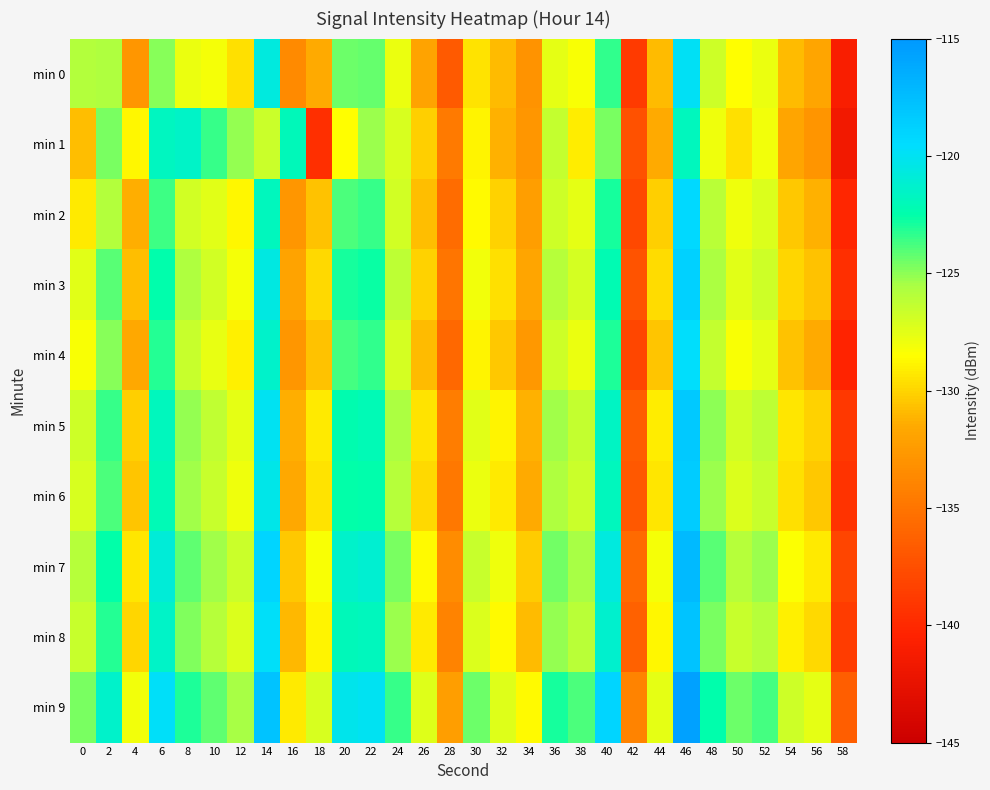

Reading left to right, extract all data points from this chart.

min 0: 0=-125.9	2=-125.7	4=-132.8	6=-124.9	8=-127.8	10=-128.2	12=-129.6	14=-120.7	16=-133.6	18=-131.4	20=-124.4	22=-124.3	24=-127.9	26=-131.9	28=-136.8	30=-129.5	32=-130.8	34=-133.0	36=-127.6	38=-128.3	40=-123.4	42=-138.8	44=-130.9	46=-119.9	48=-126.7	50=-128.6	52=-127.8	54=-130.9	56=-131.8	58=-141.0
min 1: 0=-130.7	2=-124.7	4=-128.8	6=-121.8	8=-121.5	10=-123.5	12=-125.1	14=-126.7	16=-122.0	18=-139.5	20=-128.5	22=-125.3	24=-127.1	26=-130.2	28=-134.6	30=-128.9	32=-131.2	34=-132.8	36=-126.4	38=-129.1	40=-124.7	42=-137.3	44=-131.5	46=-121.8	48=-127.9	50=-129.6	52=-128.1	54=-131.8	56=-132.9	58=-141.5
min 2: 0=-129.2	2=-125.8	4=-131.4	6=-123.6	8=-126.9	10=-127.5	12=-128.8	14=-121.9	16=-132.7	18=-130.6	20=-123.8	22=-123.5	24=-126.9	26=-130.8	28=-135.6	30=-128.7	32=-130.1	34=-132.3	36=-126.8	38=-127.6	40=-122.9	42=-137.9	44=-130.2	46=-119.3	48=-126.1	50=-128.0	52=-127.3	54=-130.4	56=-131.2	58=-140.1
min 3: 0=-127.5	2=-124.1	4=-130.8	6=-122.4	8=-125.7	10=-126.9	12=-128.2	14=-120.6	16=-131.9	18=-129.8	20=-122.9	22=-122.7	24=-126.2	26=-130.1	28=-135.0	30=-128.1	32=-129.6	34=-131.8	36=-126.0	38=-127.0	40=-122.2	42=-137.2	44=-129.7	46=-118.8	48=-125.6	50=-127.5	52=-126.8	54=-129.9	56=-130.7	58=-139.6
min 4: 0=-128.3	2=-124.9	4=-131.6	6=-123.2	8=-126.5	10=-127.7	12=-129.0	14=-121.4	16=-132.7	18=-130.6	20=-123.7	22=-123.4	24=-127.0	26=-130.9	28=-135.8	30=-128.9	32=-130.4	34=-132.6	36=-126.8	38=-127.8	40=-123.0	42=-138.0	44=-130.5	46=-119.6	48=-126.4	50=-128.3	52=-127.6	54=-130.7	56=-131.5	58=-140.4
min 5: 0=-126.8	2=-123.5	4=-130.2	6=-121.8	8=-125.1	10=-126.3	12=-127.6	14=-120.0	16=-131.3	18=-129.2	20=-122.3	22=-122.1	24=-125.6	26=-129.5	28=-134.4	30=-127.5	32=-128.9	34=-131.2	36=-125.4	38=-126.4	40=-121.6	42=-136.6	44=-129.1	46=-118.2	48=-125.0	50=-126.9	52=-126.2	54=-129.3	56=-130.1	58=-139.0
min 6: 0=-127.1	2=-123.8	4=-130.5	6=-122.1	8=-125.4	10=-126.6	12=-127.9	14=-120.3	16=-131.6	18=-129.5	20=-122.6	22=-122.4	24=-125.9	26=-129.8	28=-134.7	30=-127.8	32=-129.2	34=-131.5	36=-125.7	38=-126.7	40=-121.9	42=-136.9	44=-129.4	46=-118.5	48=-125.3	50=-127.2	52=-126.5	54=-129.6	56=-130.4	58=-139.3
min 7: 0=-125.9	2=-122.6	4=-129.3	6=-120.9	8=-124.2	10=-125.4	12=-126.7	14=-119.1	16=-130.4	18=-128.3	20=-121.4	22=-121.2	24=-124.7	26=-128.6	28=-133.5	30=-126.6	32=-128.0	34=-130.3	36=-124.5	38=-125.5	40=-120.7	42=-135.7	44=-128.2	46=-117.3	48=-124.1	50=-126.0	52=-125.3	54=-128.4	56=-129.2	58=-138.1
min 8: 0=-126.5	2=-123.2	4=-129.9	6=-121.5	8=-124.8	10=-126.0	12=-127.3	14=-119.7	16=-131.0	18=-128.9	20=-122.0	22=-121.8	24=-125.3	26=-129.2	28=-134.1	30=-127.2	32=-128.6	34=-130.9	36=-125.1	38=-126.1	40=-121.3	42=-136.3	44=-128.8	46=-117.9	48=-124.7	50=-126.6	52=-125.9	54=-129.0	56=-129.8	58=-138.7
min 9: 0=-124.7	2=-121.4	4=-128.1	6=-119.7	8=-123.0	10=-124.2	12=-125.5	14=-117.9	16=-129.2	18=-127.1	20=-120.2	22=-120.0	24=-123.5	26=-127.4	28=-132.3	30=-124.4	32=-127.4	34=-128.7	36=-122.9	38=-123.9	40=-119.1	42=-134.1	44=-127.6	46=-115.7	48=-122.5	50=-124.4	52=-123.7	54=-126.8	56=-127.6	58=-136.5